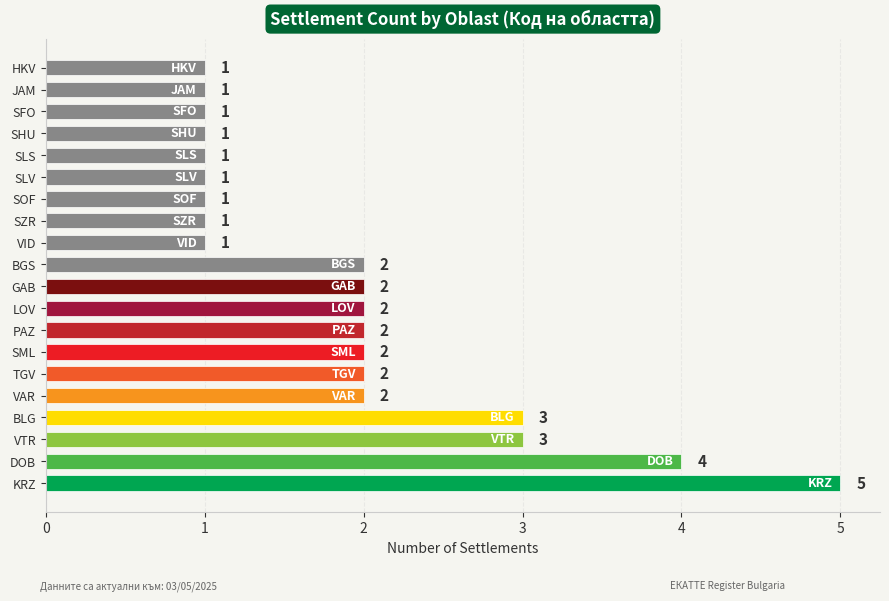

The value at DOB is 2. True or false?

False